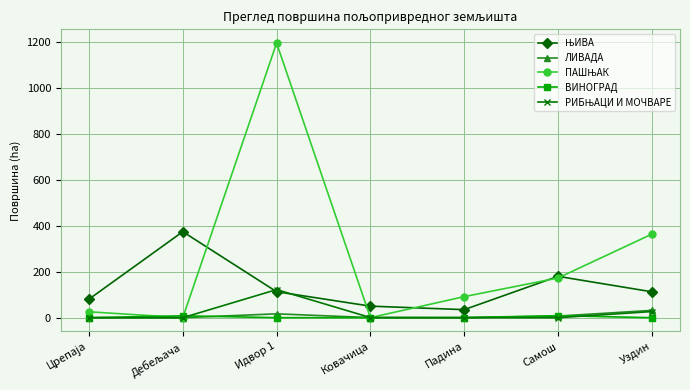

At which category is the sum across all series the highest?

Идвор 1